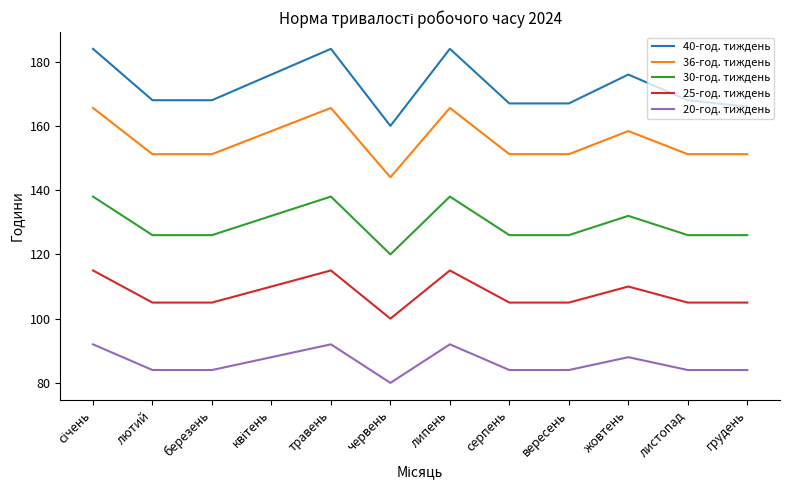

What is the smallest value displayed?

80.0